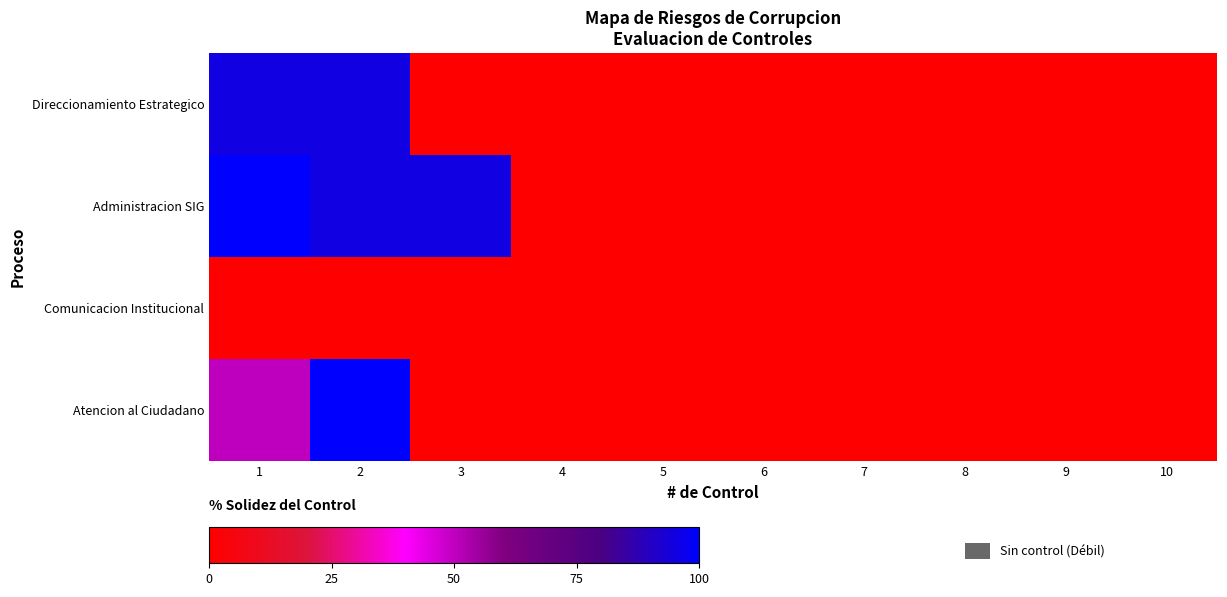

Which series has the largest total across all categories?

Administracion SIG